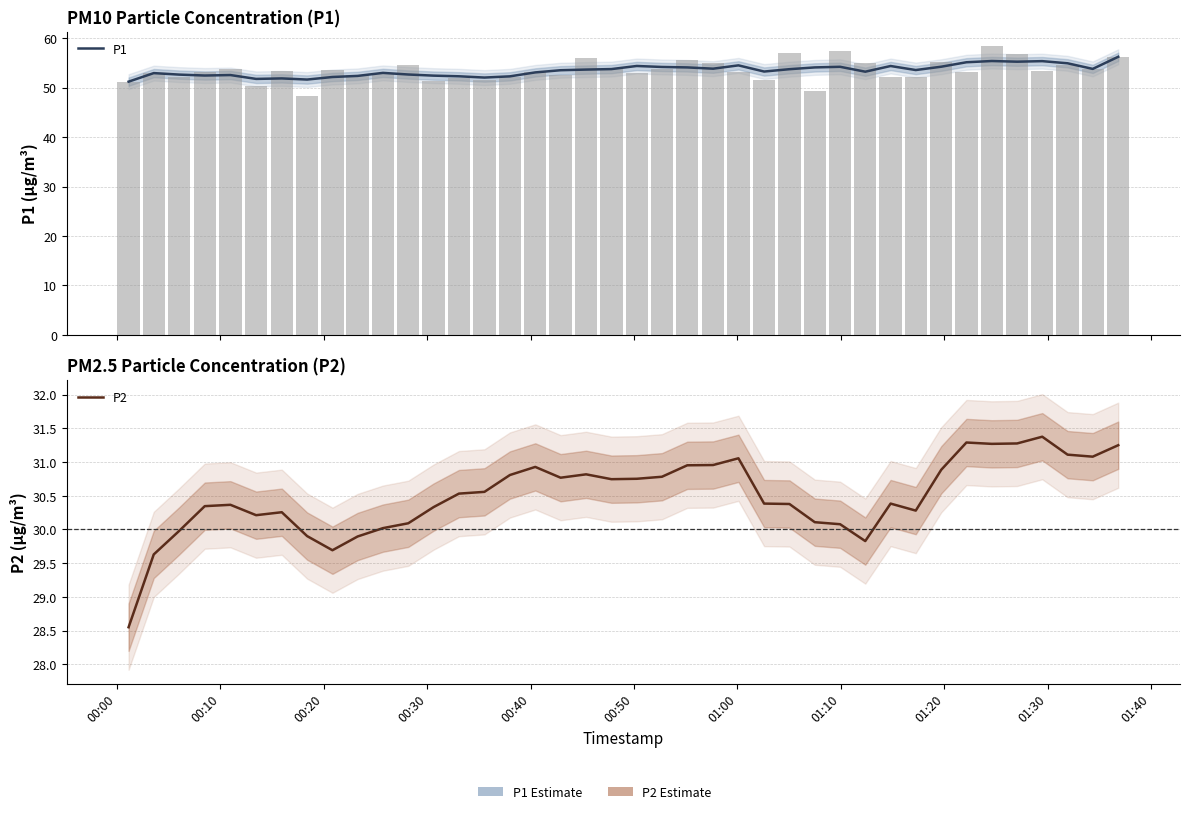

List the series in order of their peak value, highest first.

P1, P2